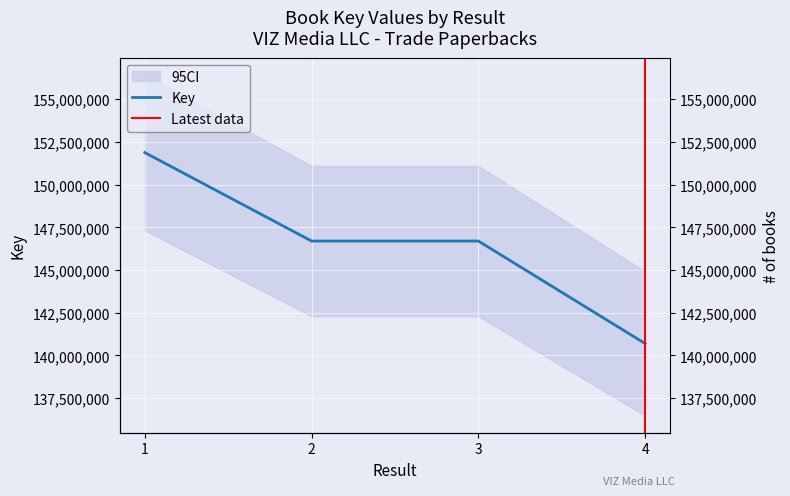

Count the number of values greater than 146698728.

1